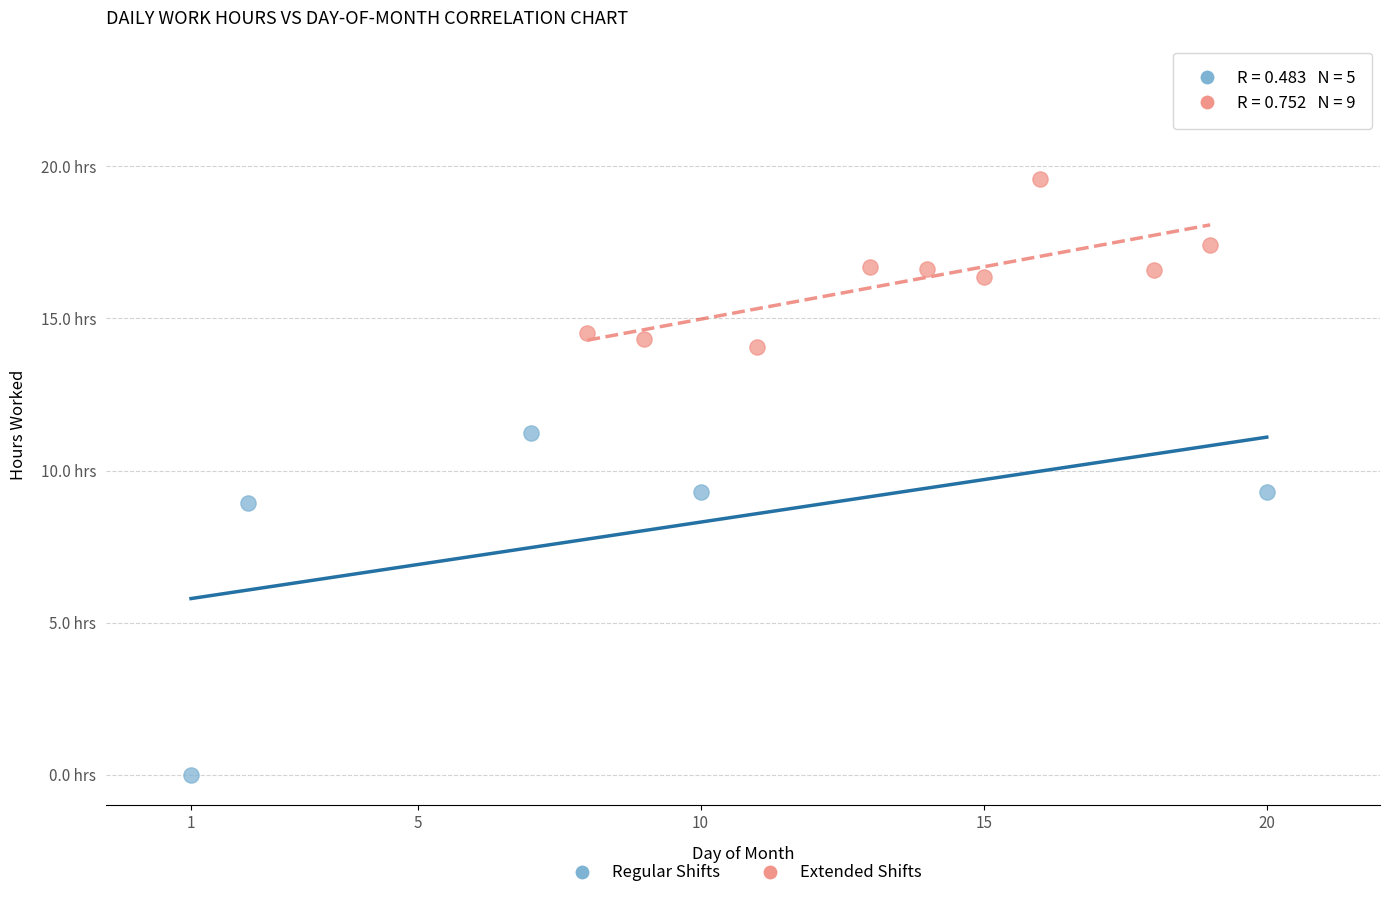

Which series contains the highest Y value?

Extended Shifts